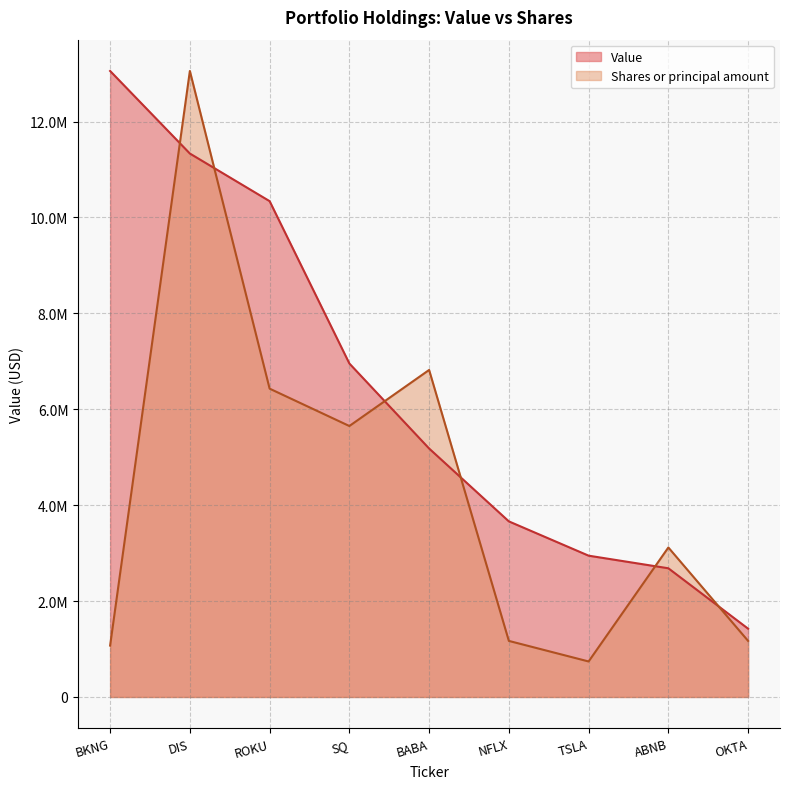

What is the difference between the maximum and minimum values in the Shares or principal amount series?

12315510.4